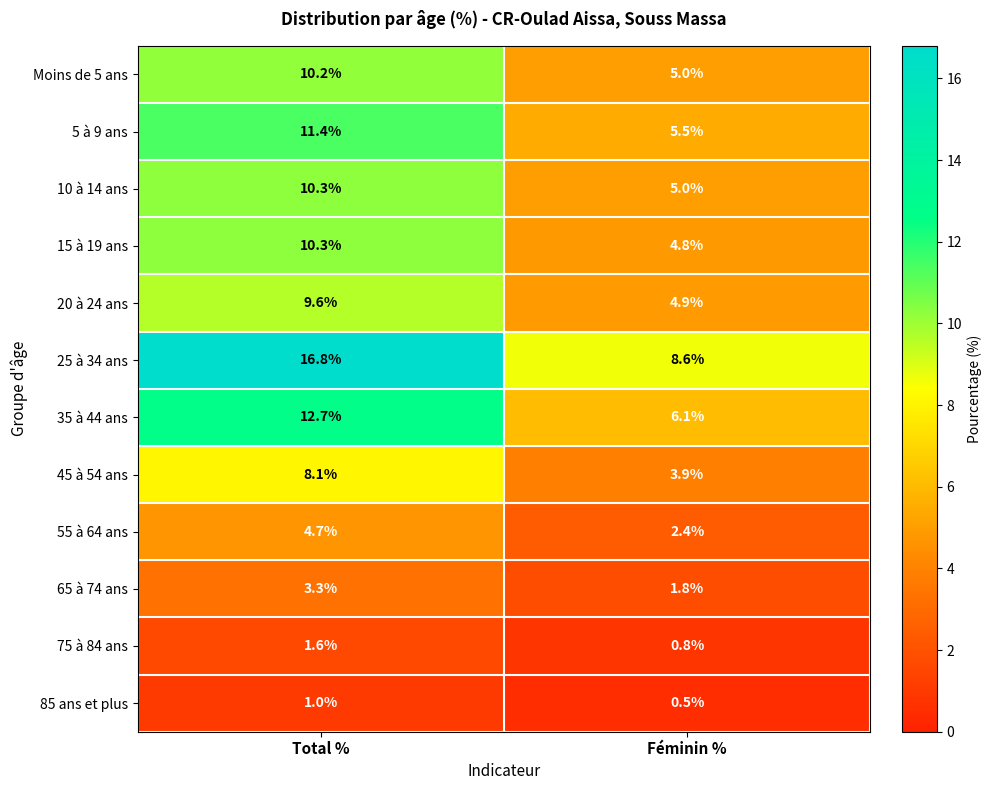

What is the maximum value shown in the chart?

16.8